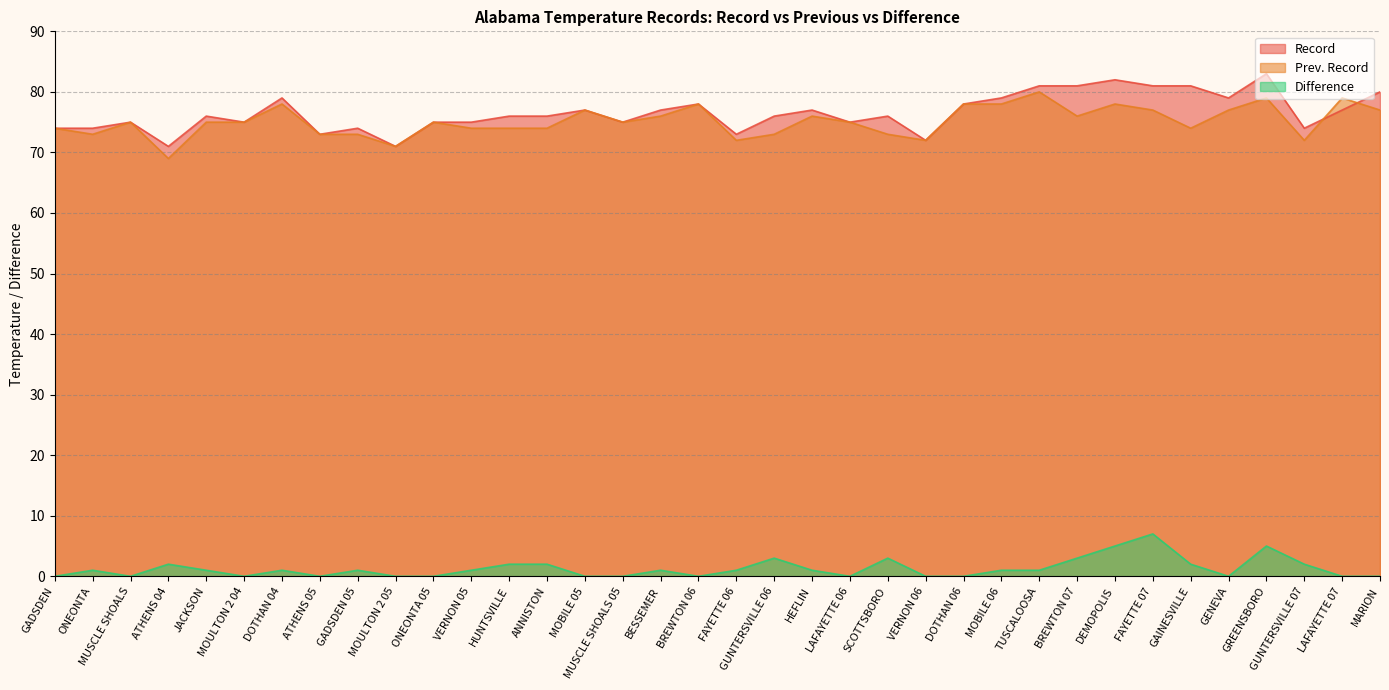

Does the chart display data point markers on the line(s)?

No